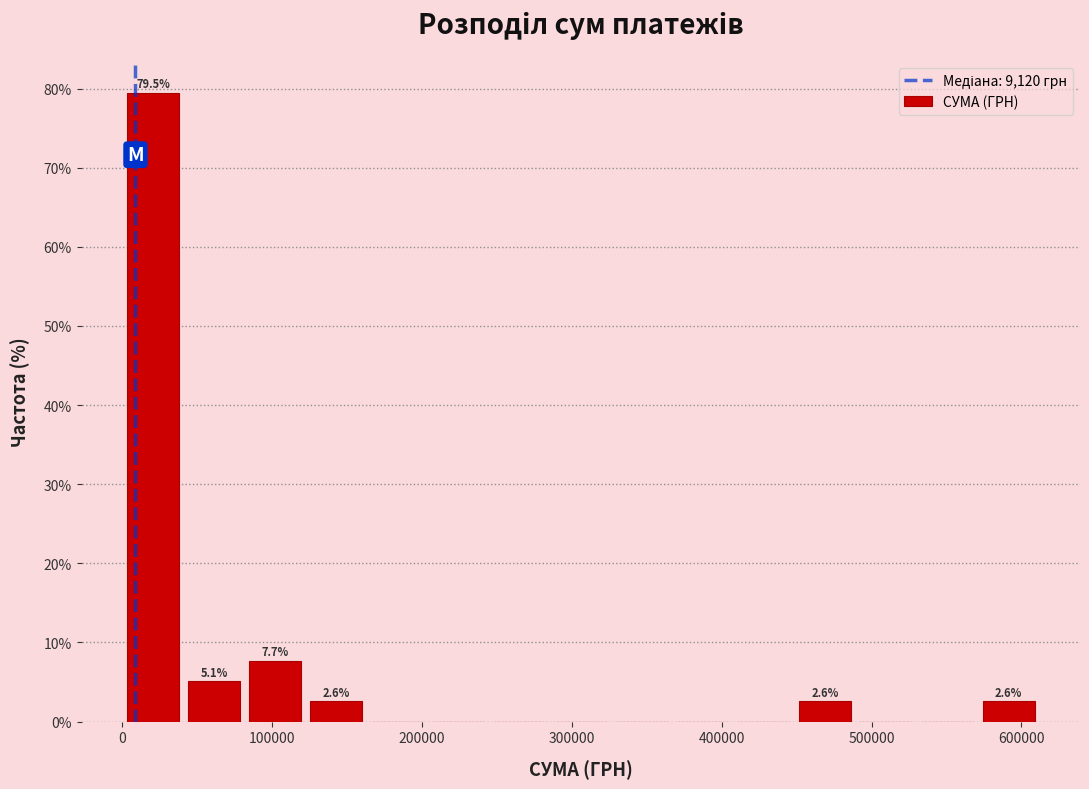

Which range on the x-axis has the tallest bar?

0 to 40000